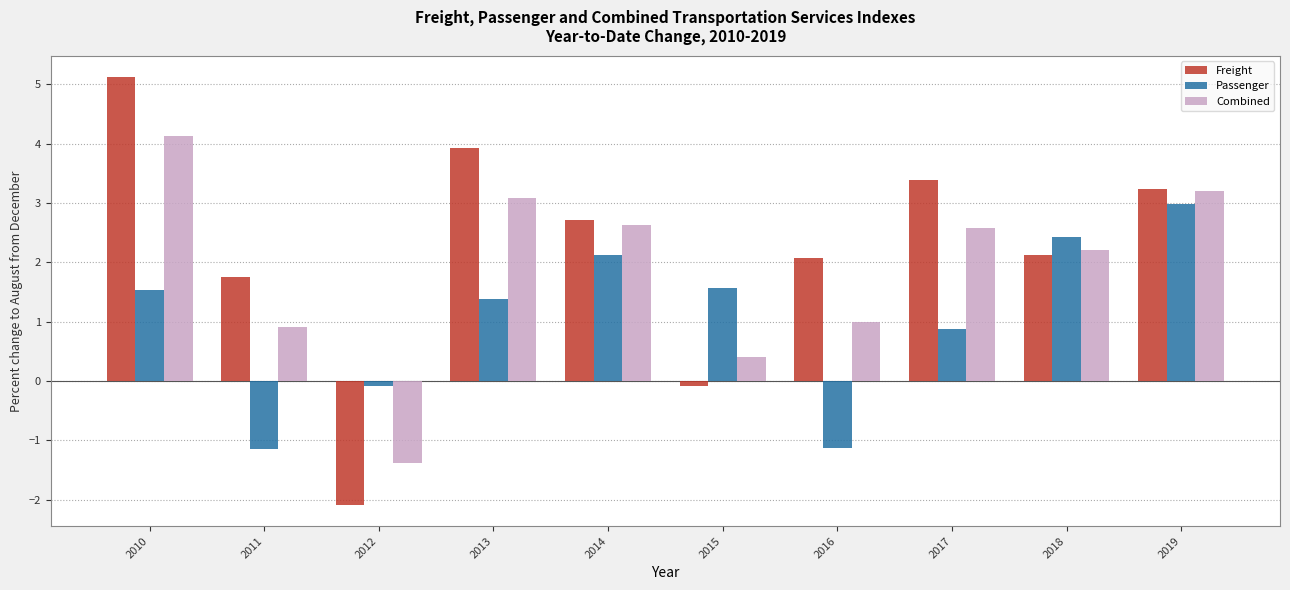

The Passenger series shows 1.6 at 2015. True or false?

True